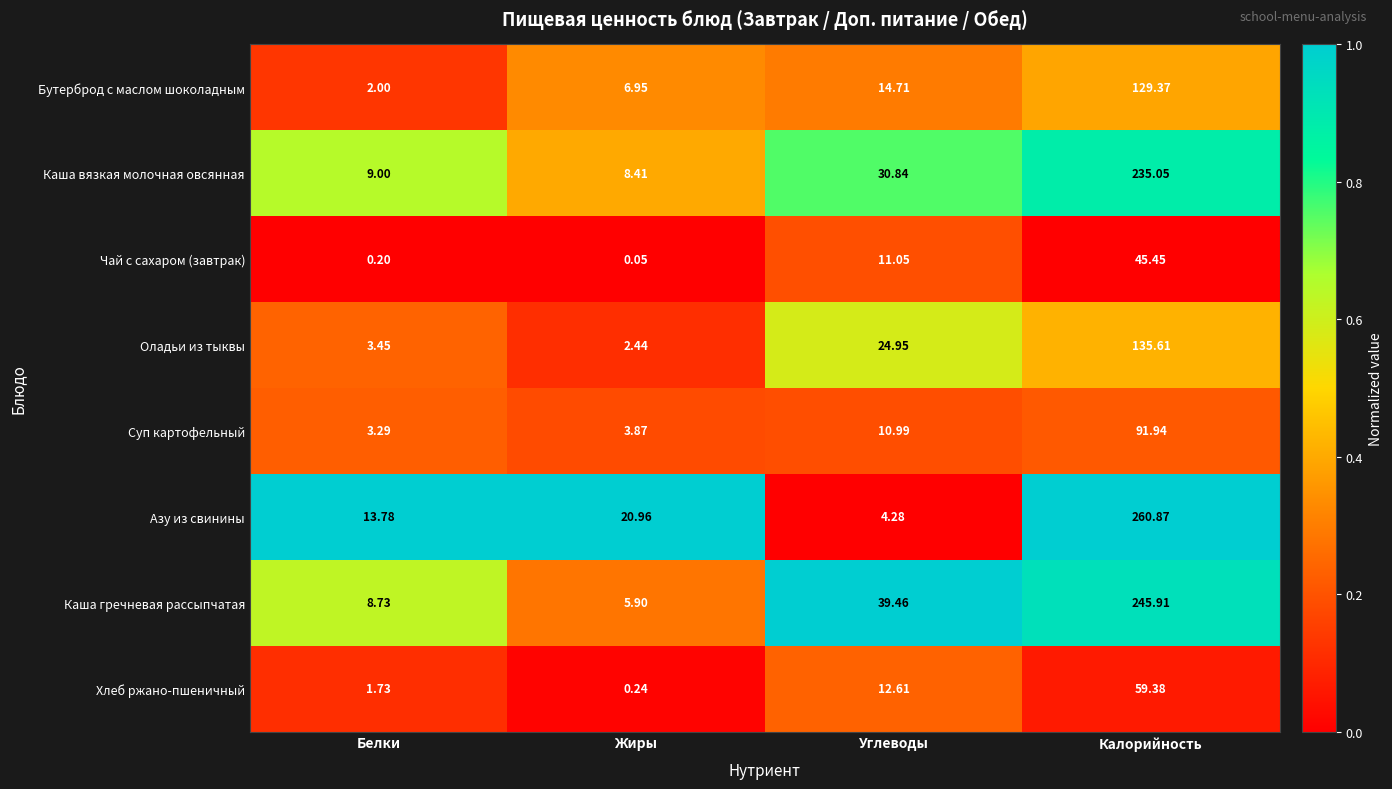

How many series are shown in this chart?

8